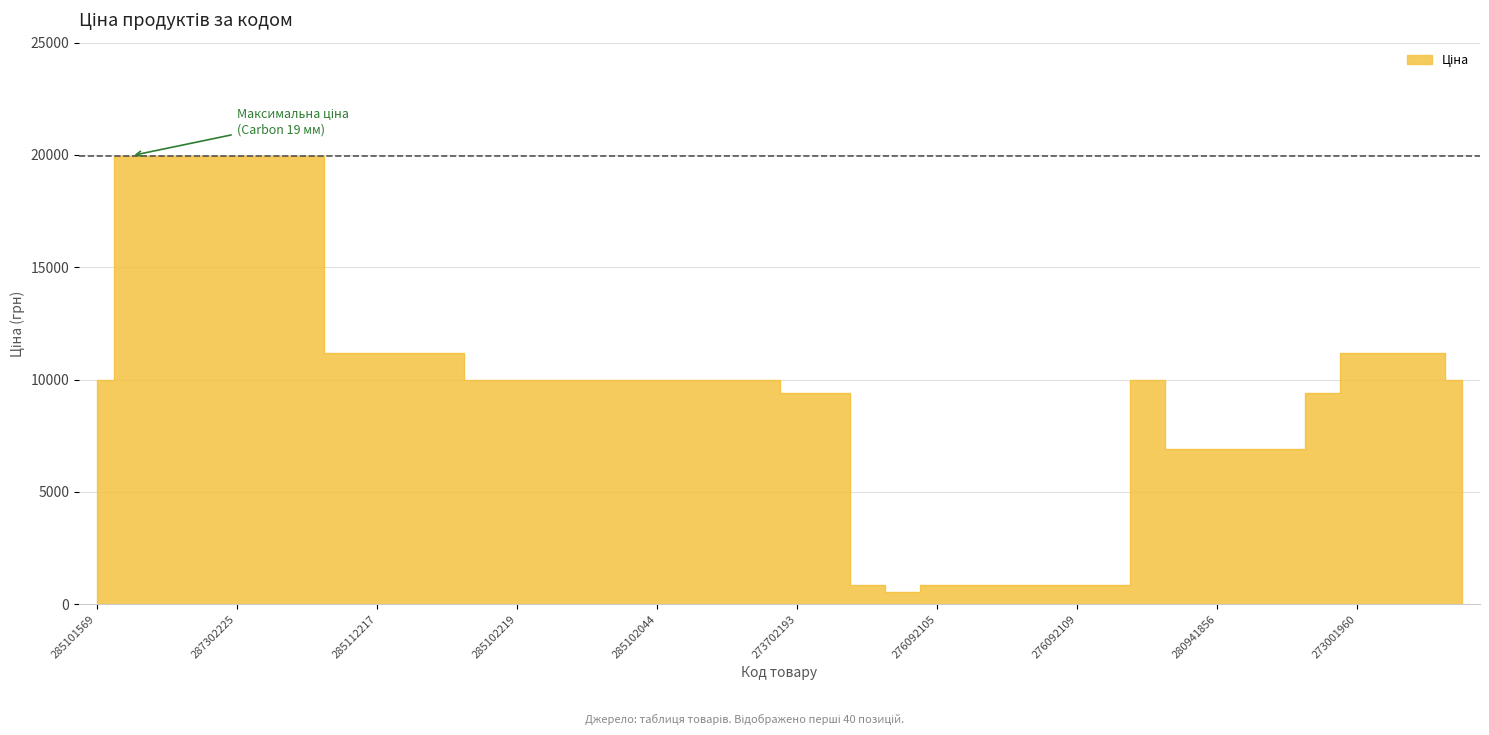

What is the ratio of the value at 285111912 to the value at 287302225?

0.6